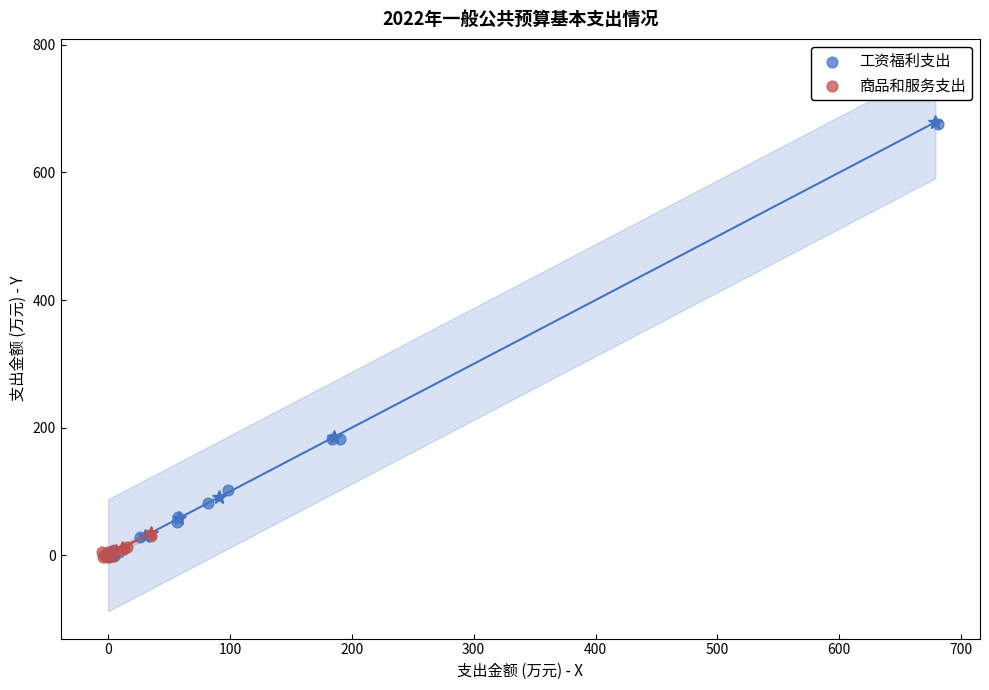

Which series contains the highest Y value?

工资福利支出